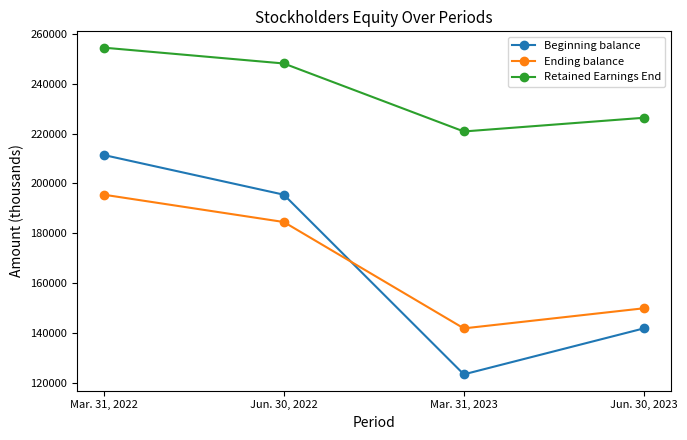

True or false: Retained Earnings End and Beginning balance intersect in this chart.

False